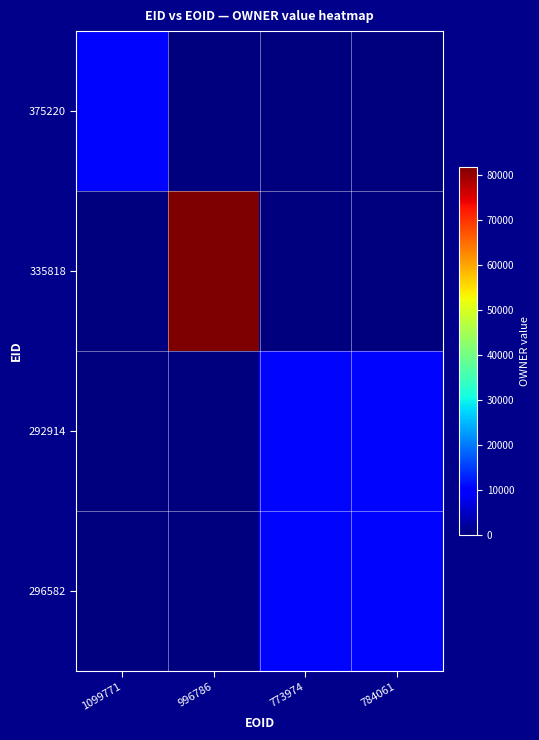

What is the maximum value shown in the chart?

81929